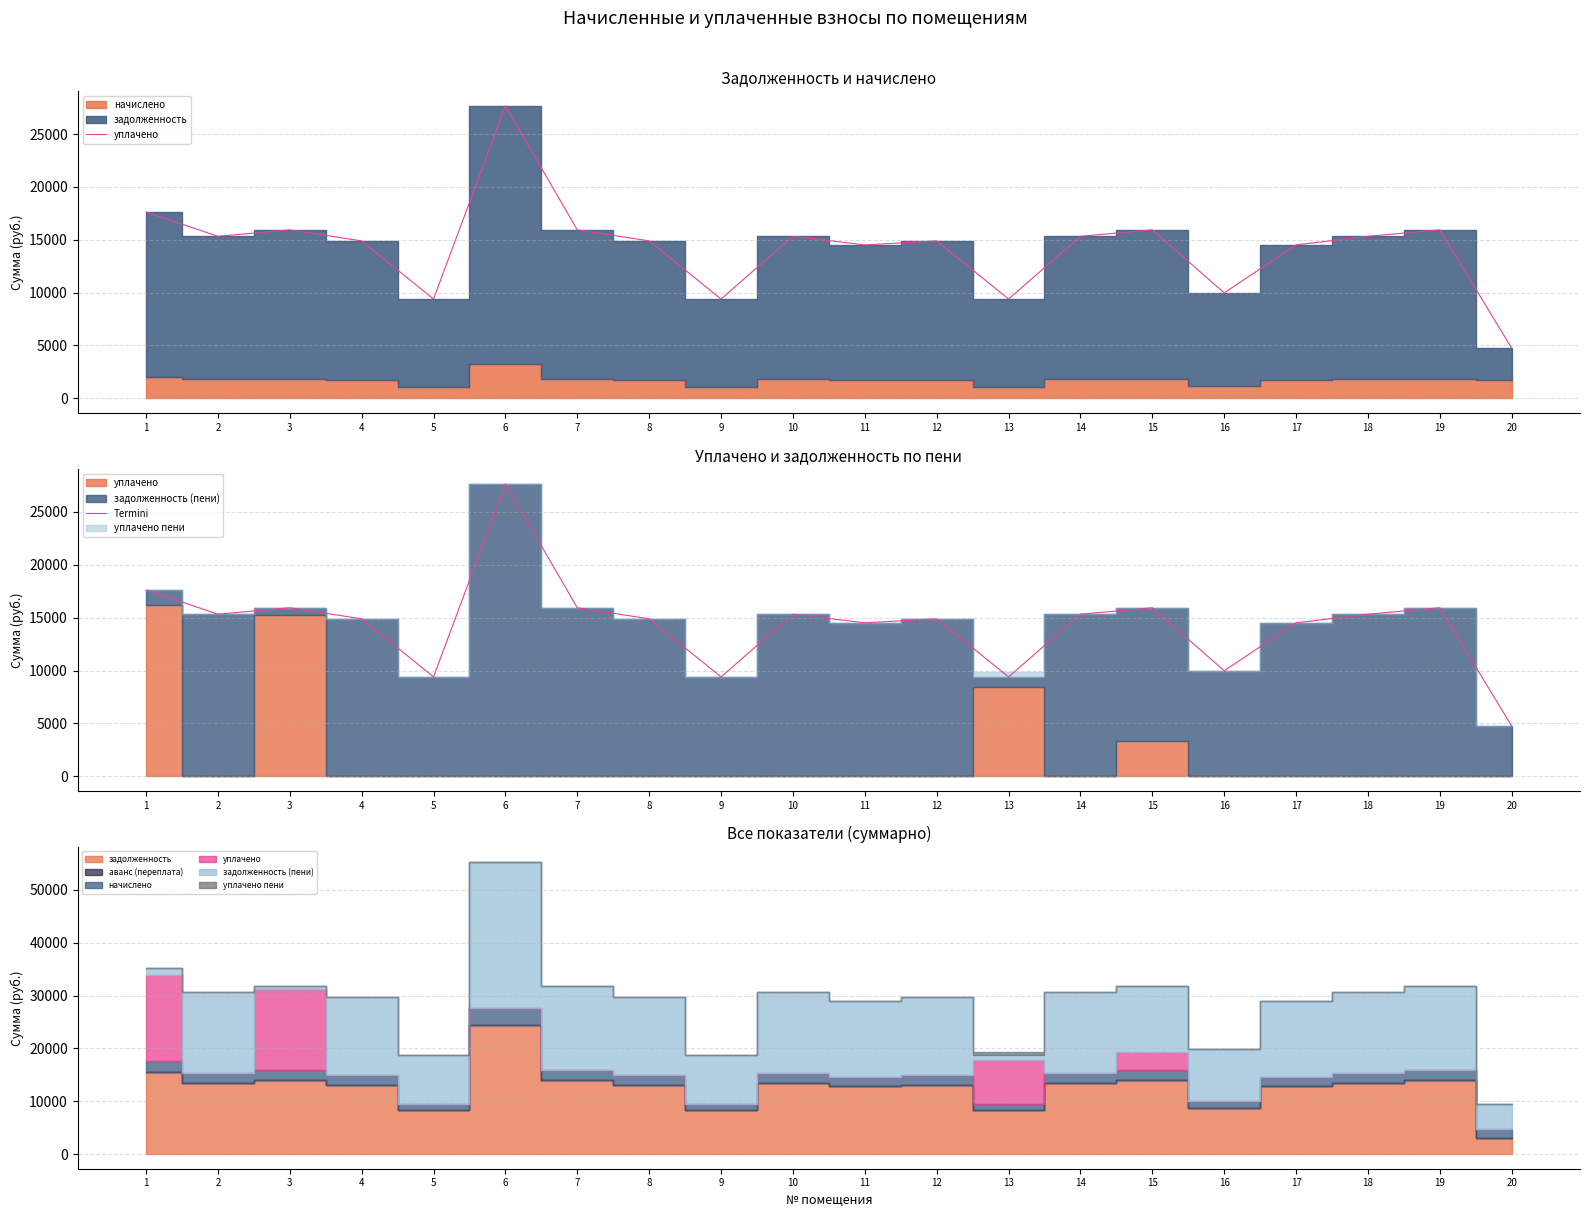

The value of Termini at 2 is 15326.2. True or false?

True